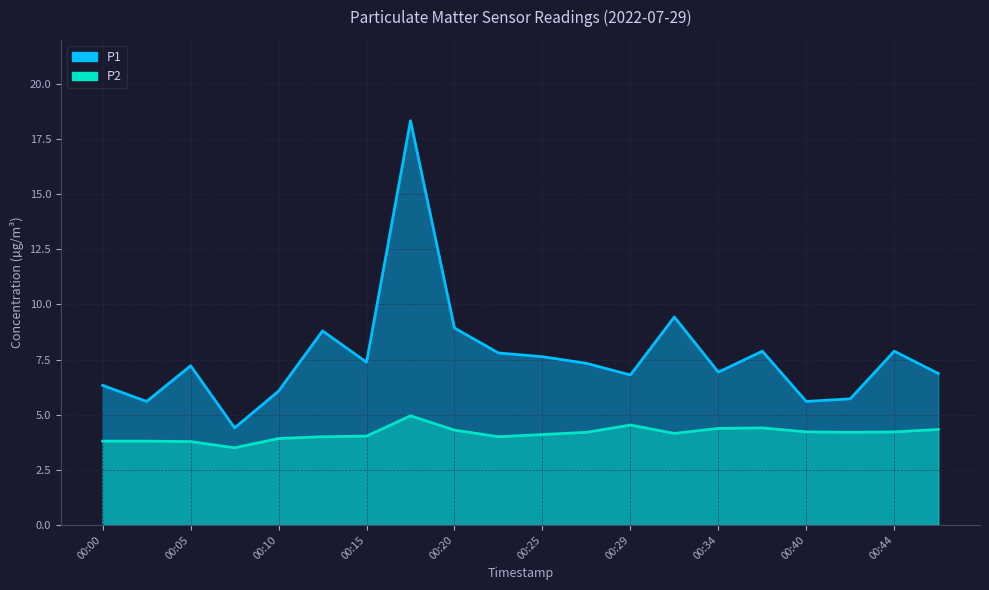

Count the number of categories in the chart.

20